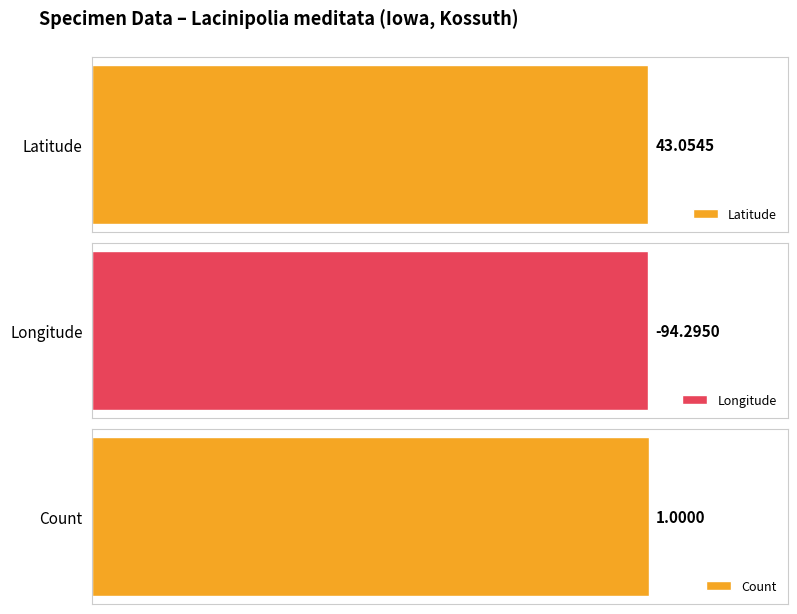

What are all the series names shown in the legend?

Latitude, Longitude, Count